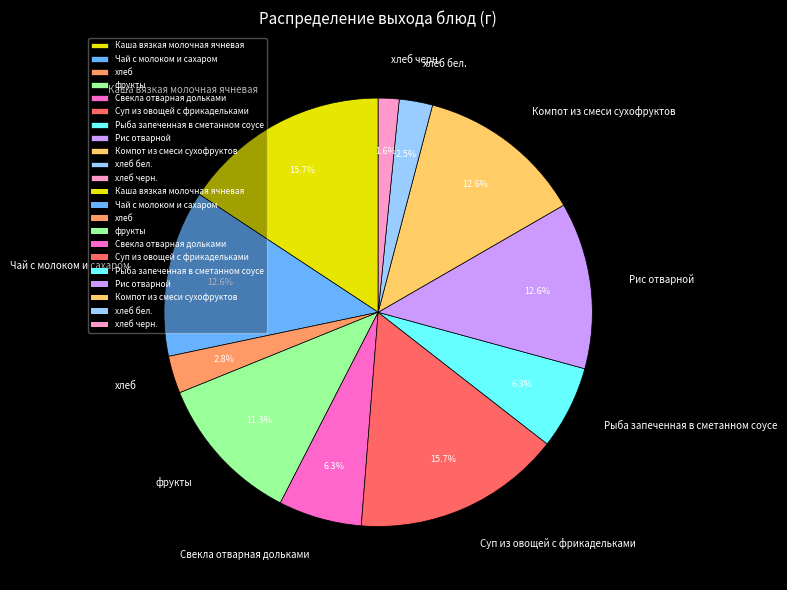

Which slice is the smallest?

хлеб черн.